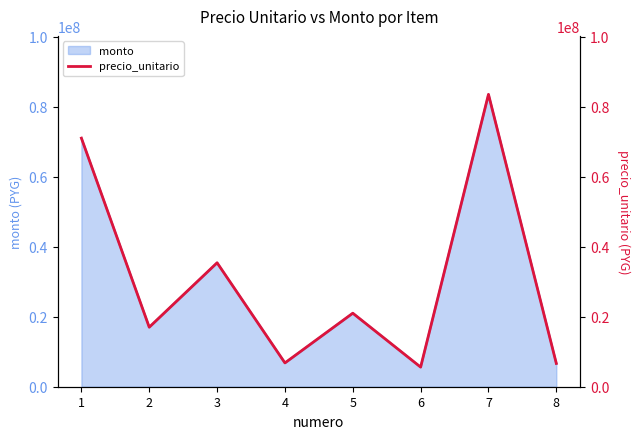

At which category does the data reach its first local valley?

2